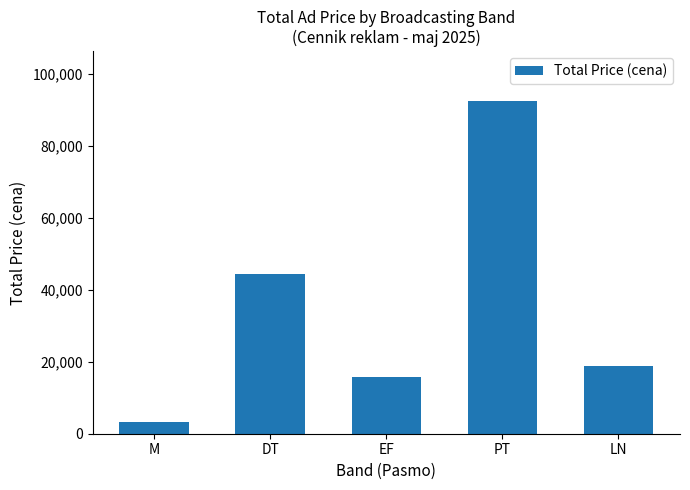

List the labels in order of value, smallest first.

M, EF, LN, DT, PT